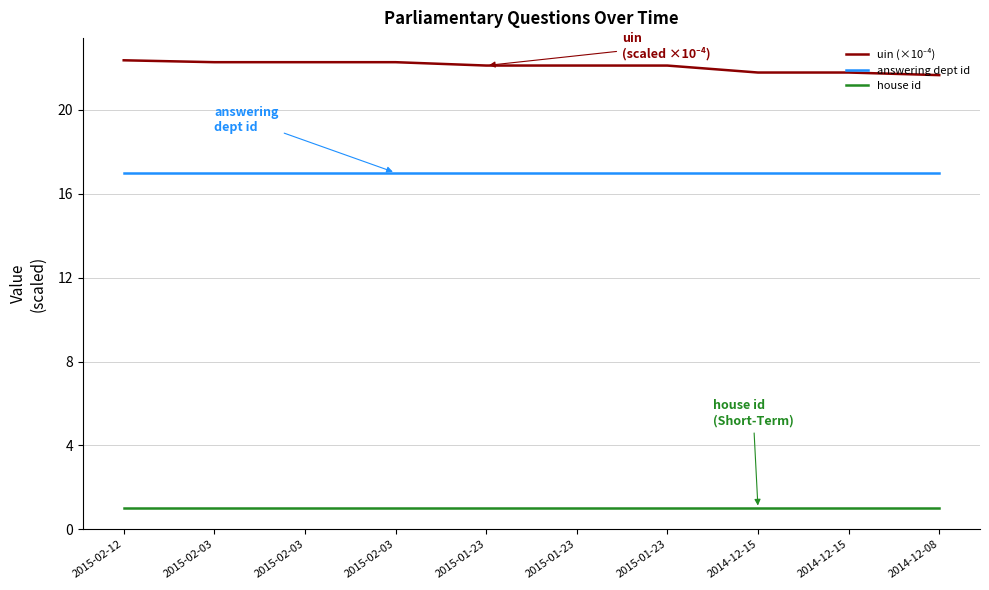

How many lines are shown in the chart?

3